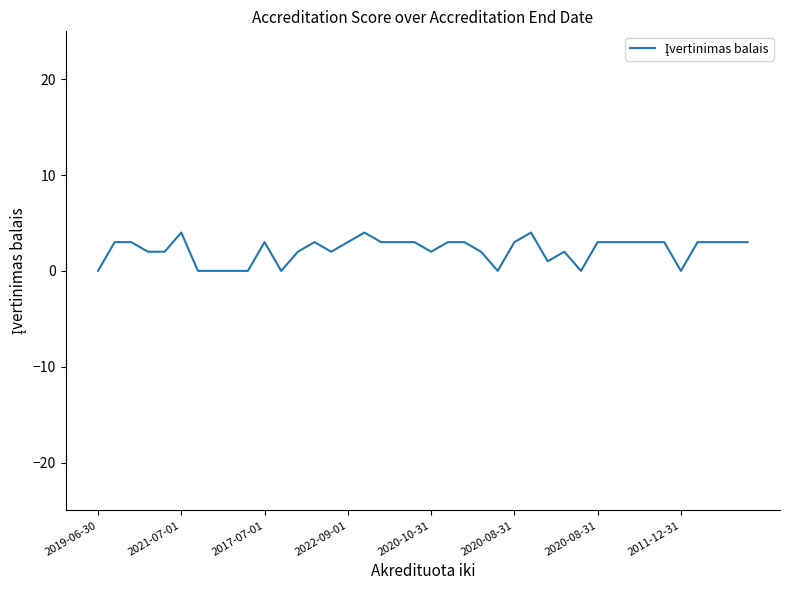

What is the average value?

2